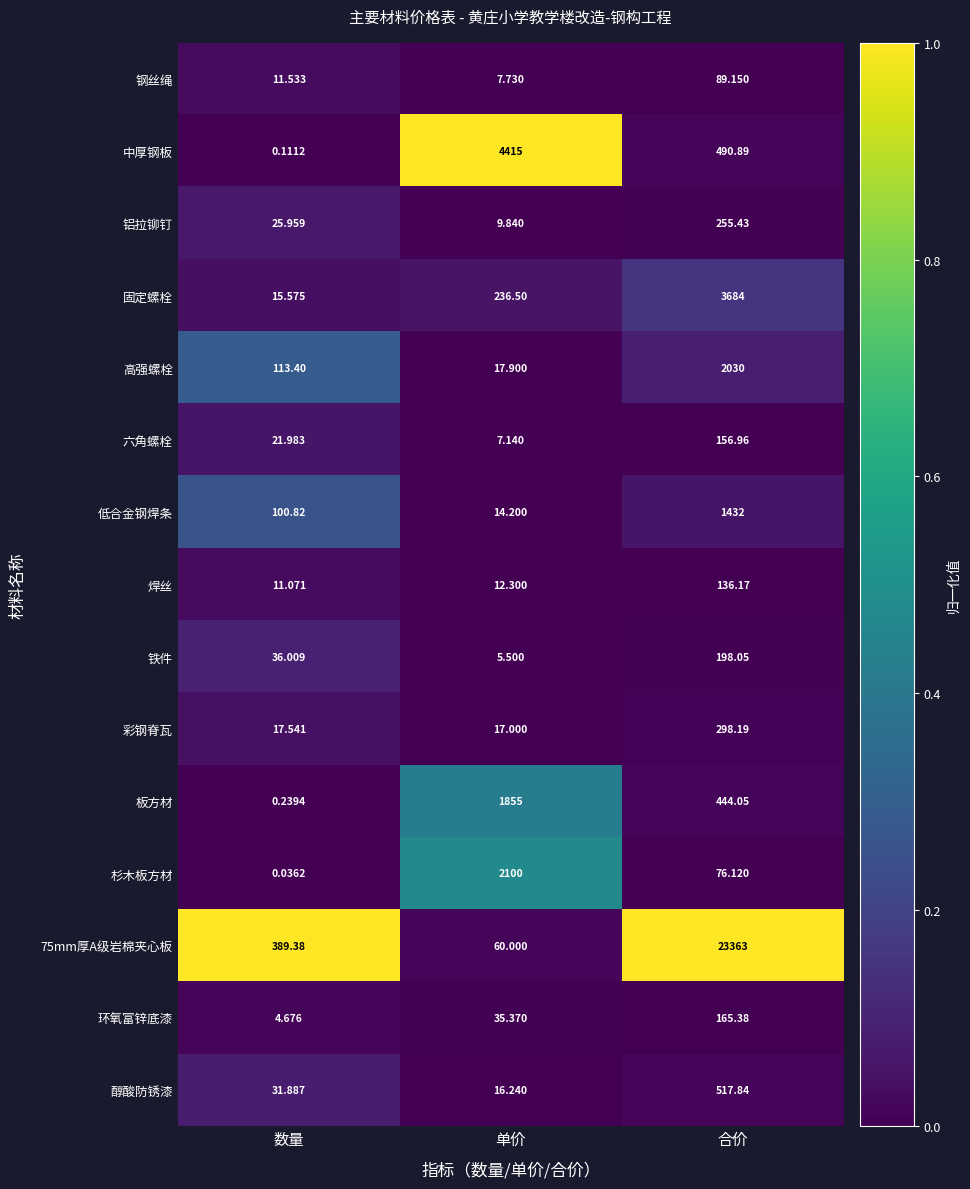

At which category is the sum across all series the highest?

合价